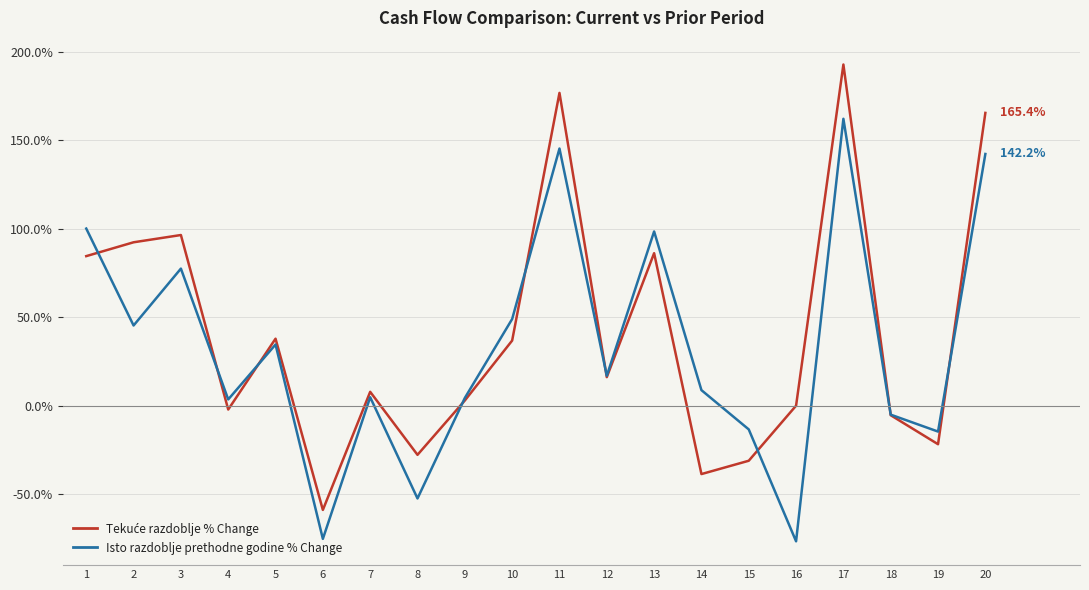

What is the greatest value displayed?

192.7